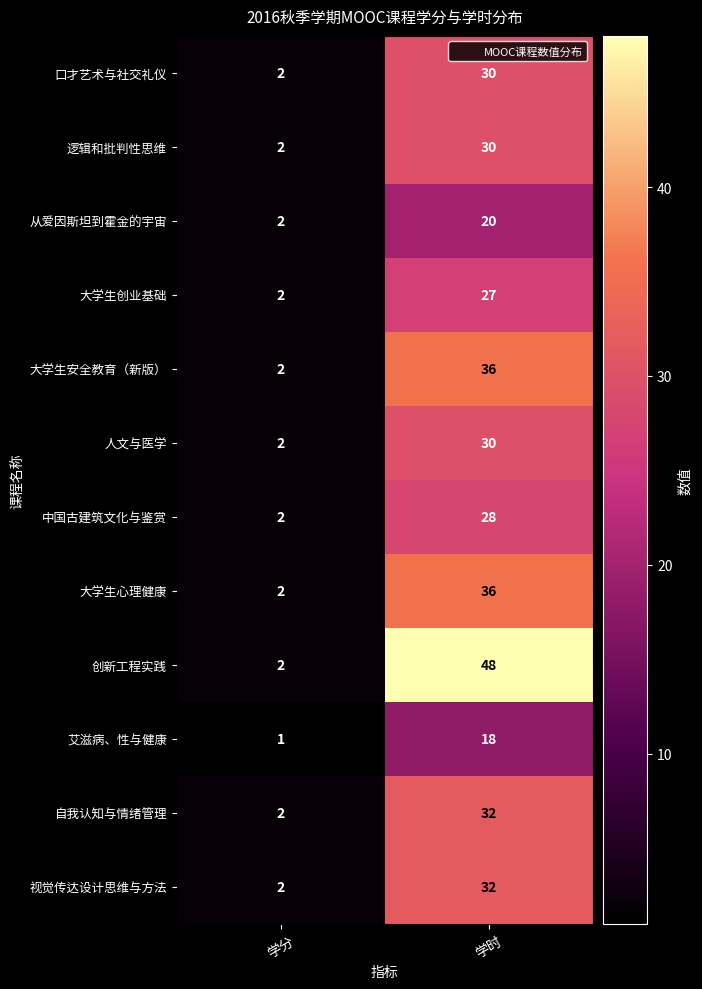

Reading left to right, transcribe all the data shown in this chart.

口才艺术与社交礼仪: 2	30
逻辑和批判性思维: 2	30
从爱因斯坦到霍金的宇宙: 2	20
大学生创业基础: 2	27
大学生安全教育（新版）: 2	36
人文与医学: 2	30
中国古建筑文化与鉴赏: 2	28
大学生心理健康: 2	36
创新工程实践: 2	48
艾滋病、性与健康: 1	18
自我认知与情绪管理: 2	32
视觉传达设计思维与方法: 2	32